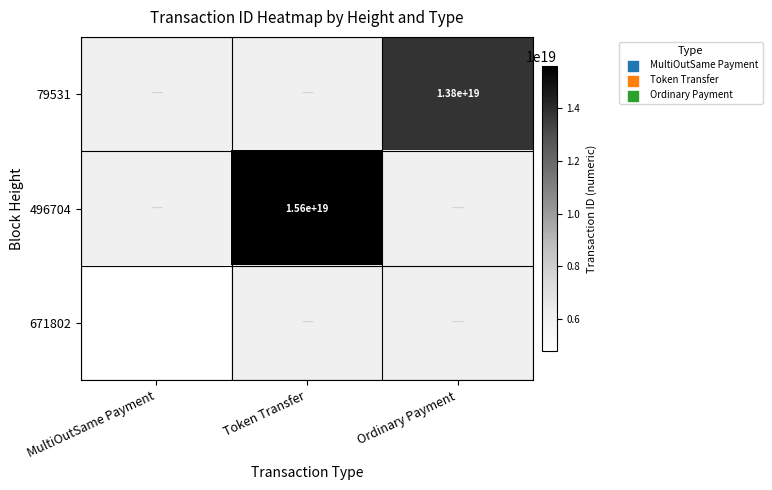

The 496704 series shows 7624026054737739776 at Token Transfer. True or false?

False